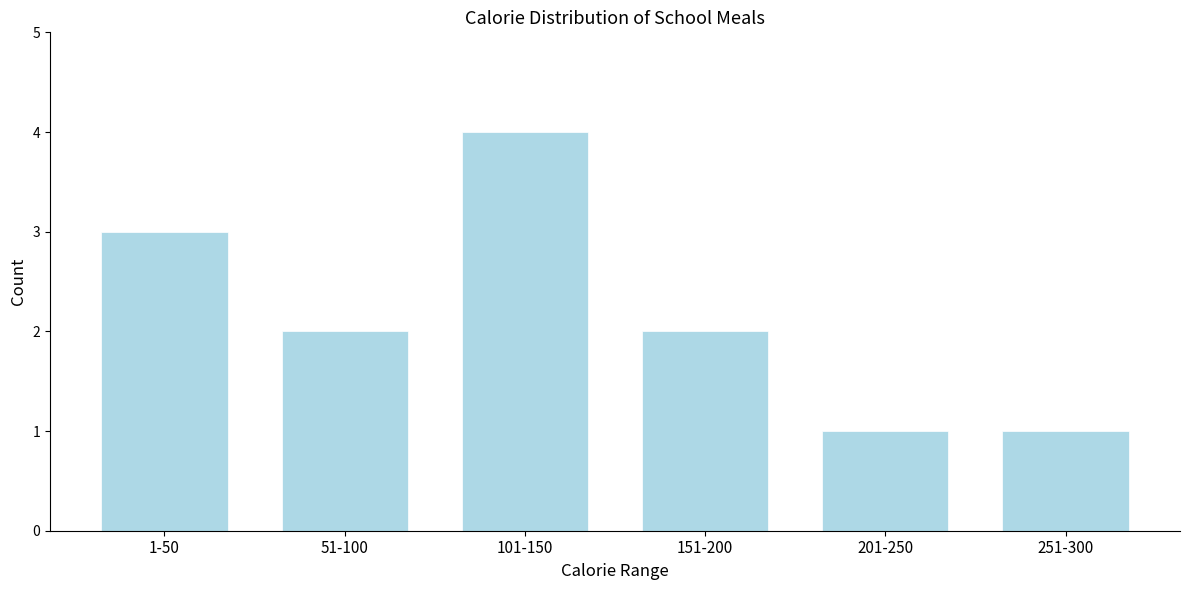

Reading left to right, transcribe all the data shown in this chart.

3	2	4	2	1	1